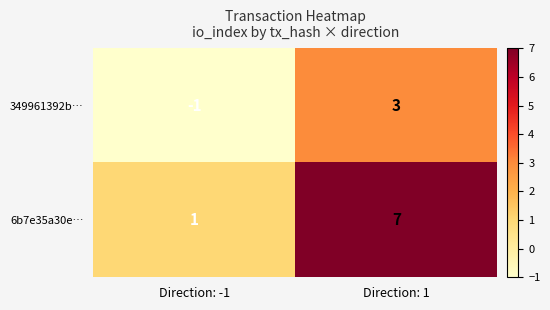

What is the sum of all 6b7e35a30e… values?

8